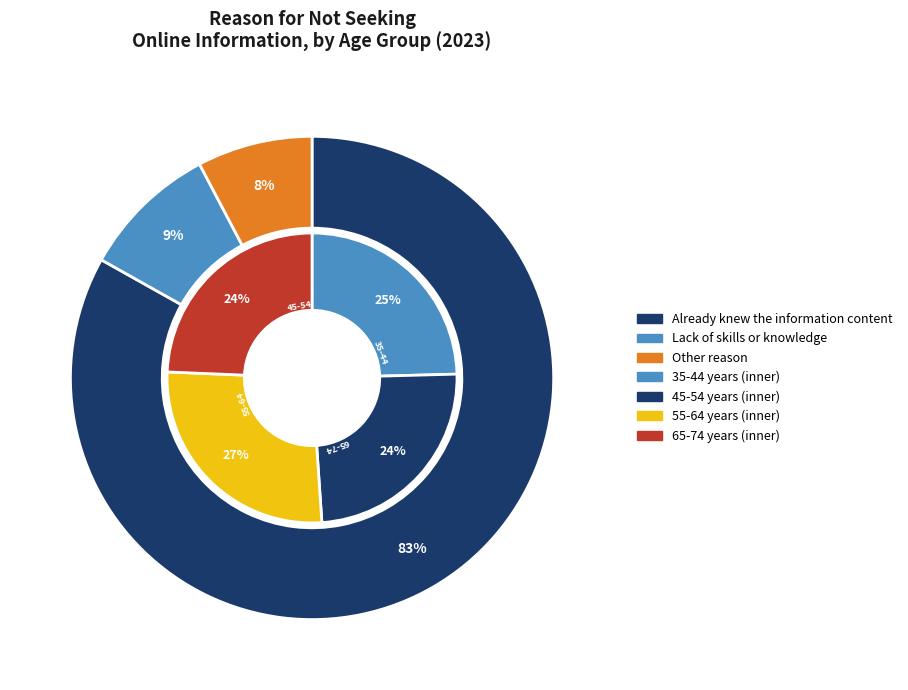

Do 45-54 years and 35-44 years together represent more than half of the pie?

Yes